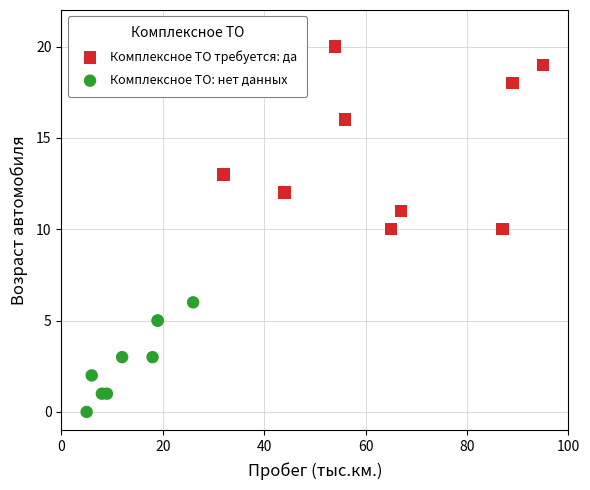

Which series has the largest Y range (max minus min)?

Комплексное ТО требуется: да